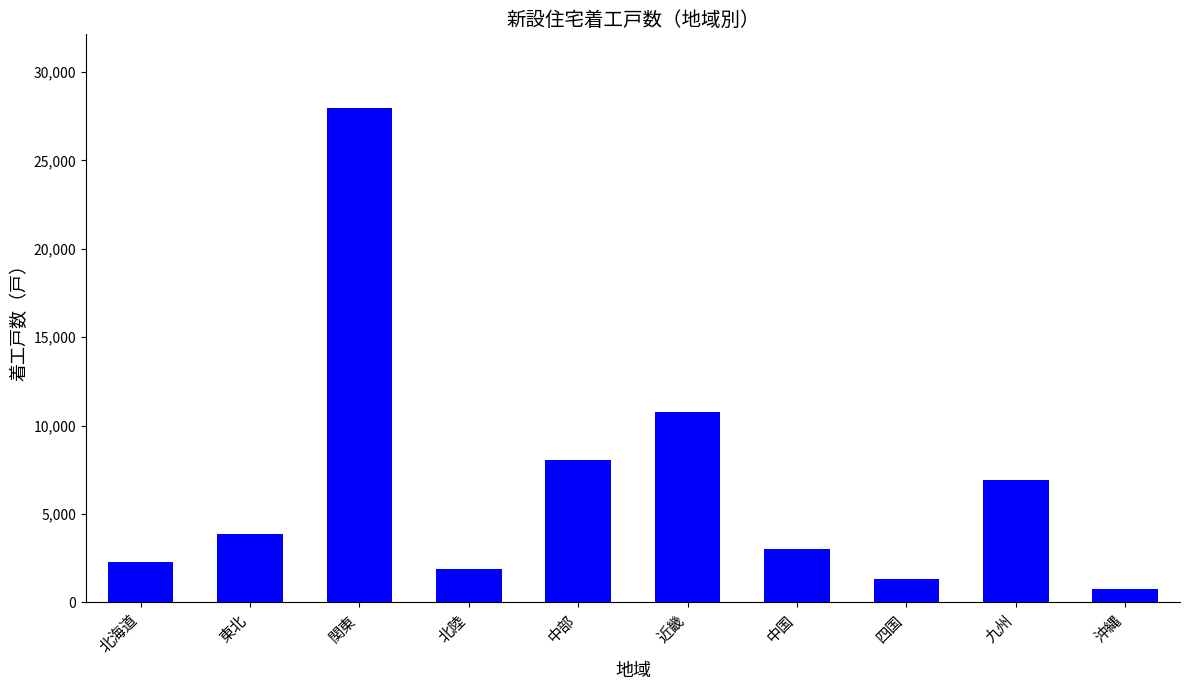

Rank the categories by value from highest to lowest.

関東, 近畿, 中部, 九州, 東北, 中国, 北海道, 北陸, 四国, 沖縄